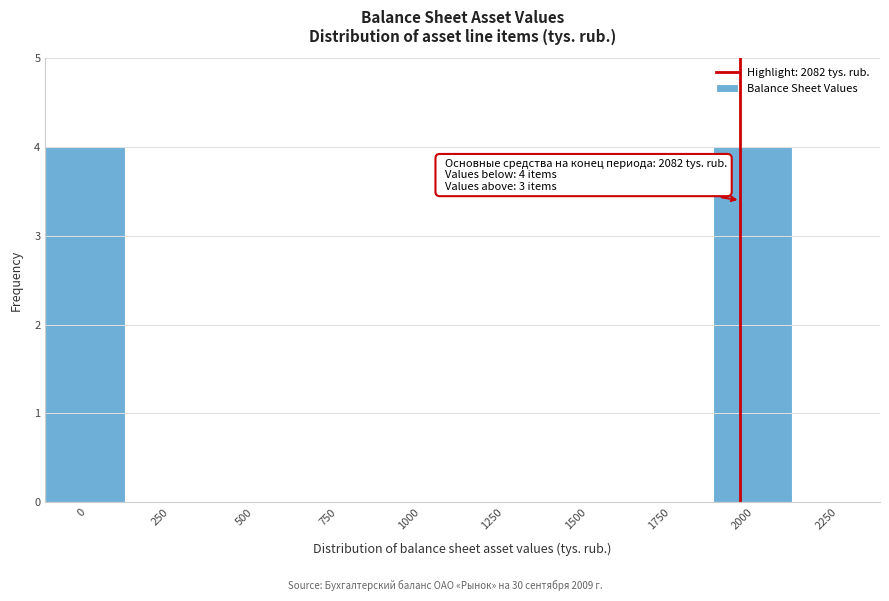

Reading right to left, what are all the values shown in this chart?

2250=0	2000=4	1750=0	1500=0	1250=0	1000=0	750=0	500=0	250=0	0=4